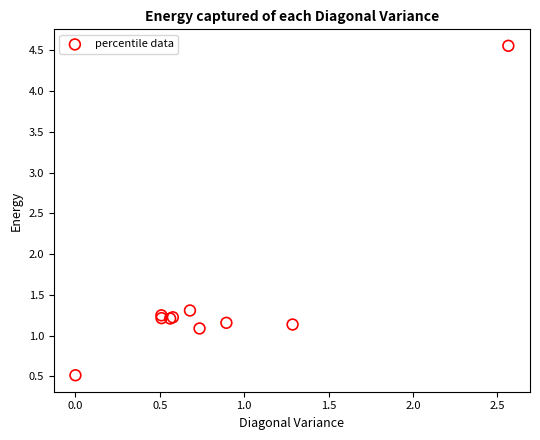

What Y value in the scatter plot is closest to 2?

1.3